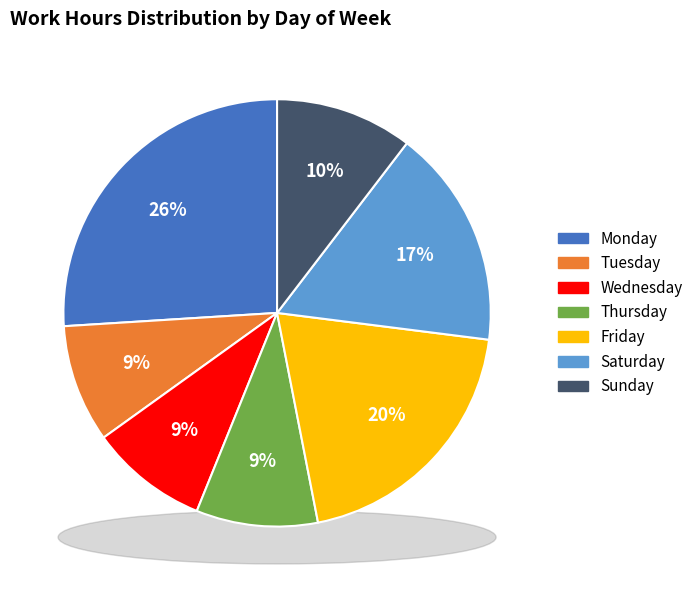

Combined, do 1-Mon and 6-Sat account for over 50%?

No